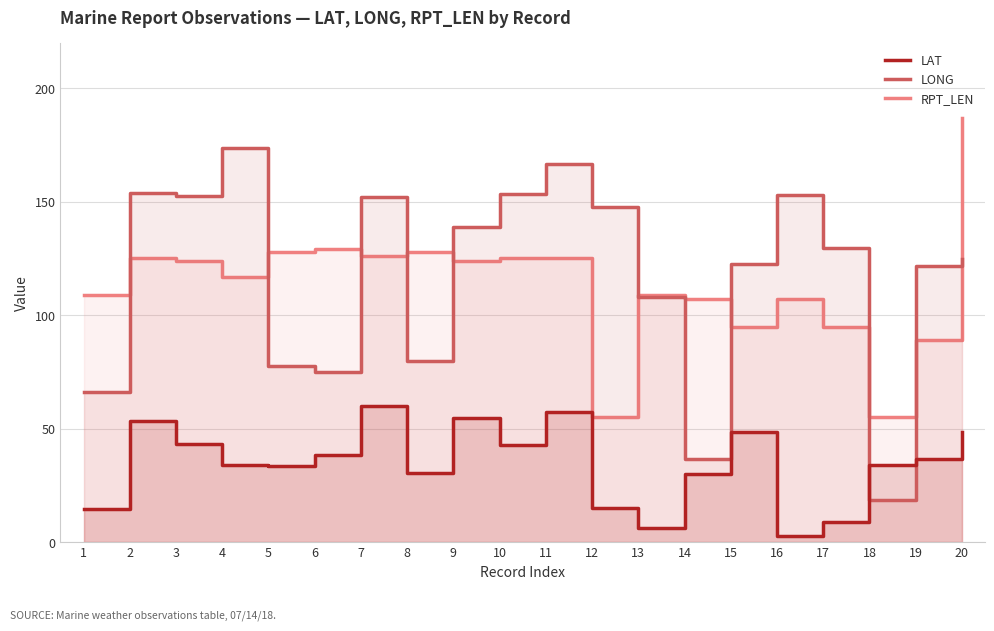

The RPT_LEN series shows 127.1 at 20. True or false?

False